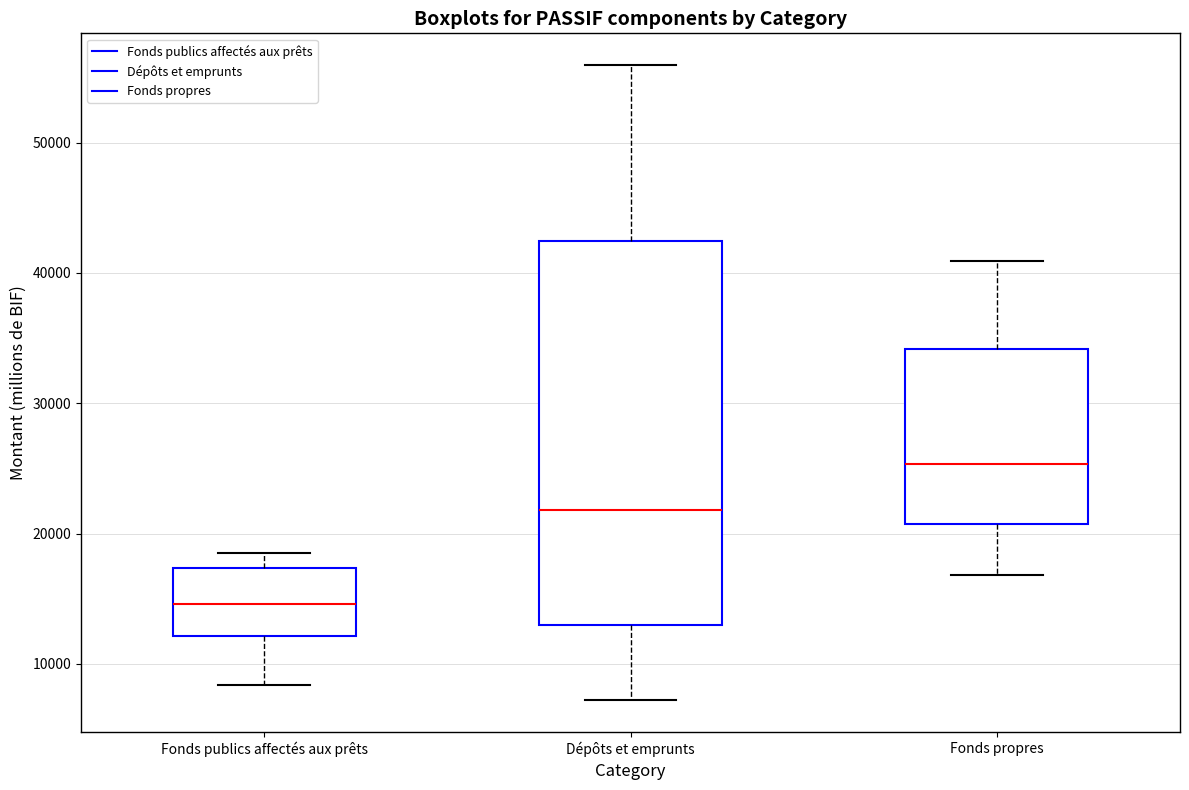

Reading left to right, transcribe this box plot: for each box, give where its median line is, the range the box spans, and where its two whiskers end, as read against the y-axis. The values are not printed on the chart, so give them approximately, as read against the axis.

Fonds publics affectés aux prêts: median 15000, box 12000 to 17000, whiskers 8000 to 18000
Dépôts et emprunts: median 22000, box 13000 to 42000, whiskers 7000 to 56000
Fonds propres: median 25000, box 21000 to 34000, whiskers 17000 to 41000